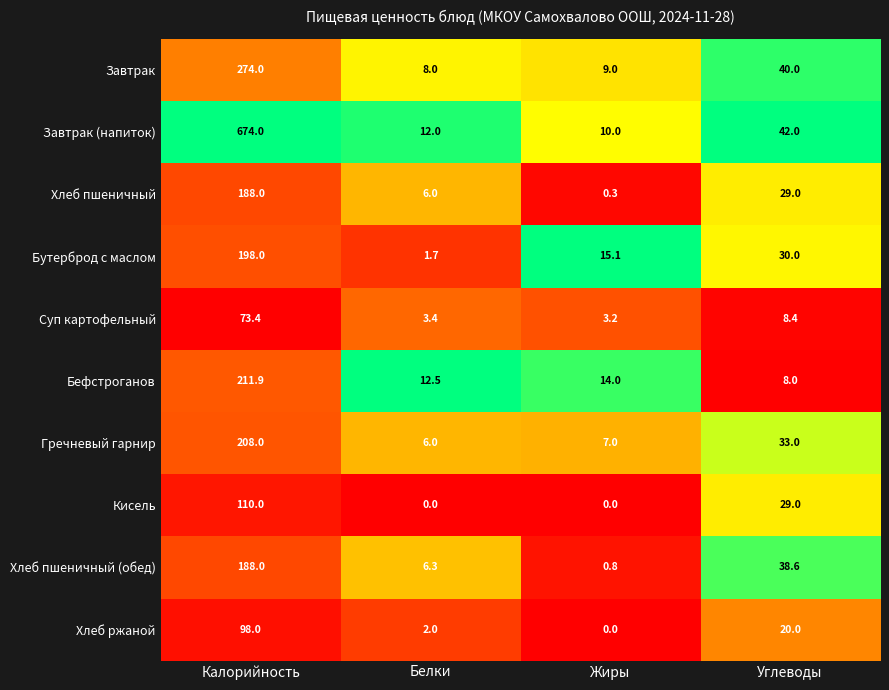

What is the lowest value of the Гречневый гарнир series?

6.0